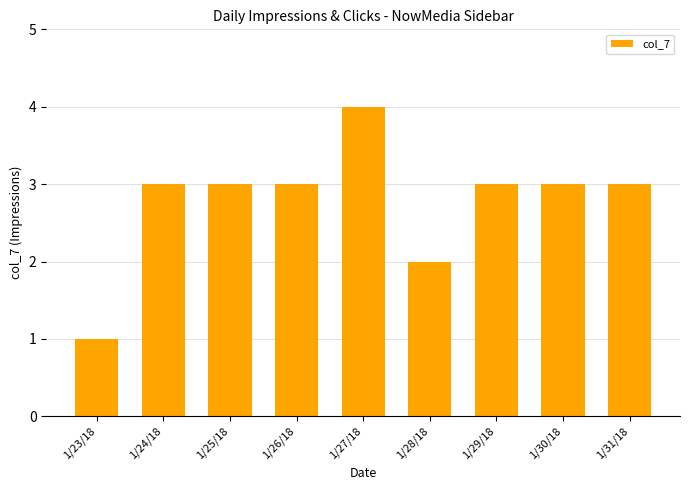

The chart shows a value of 1 at 1/28/18. True or false?

False